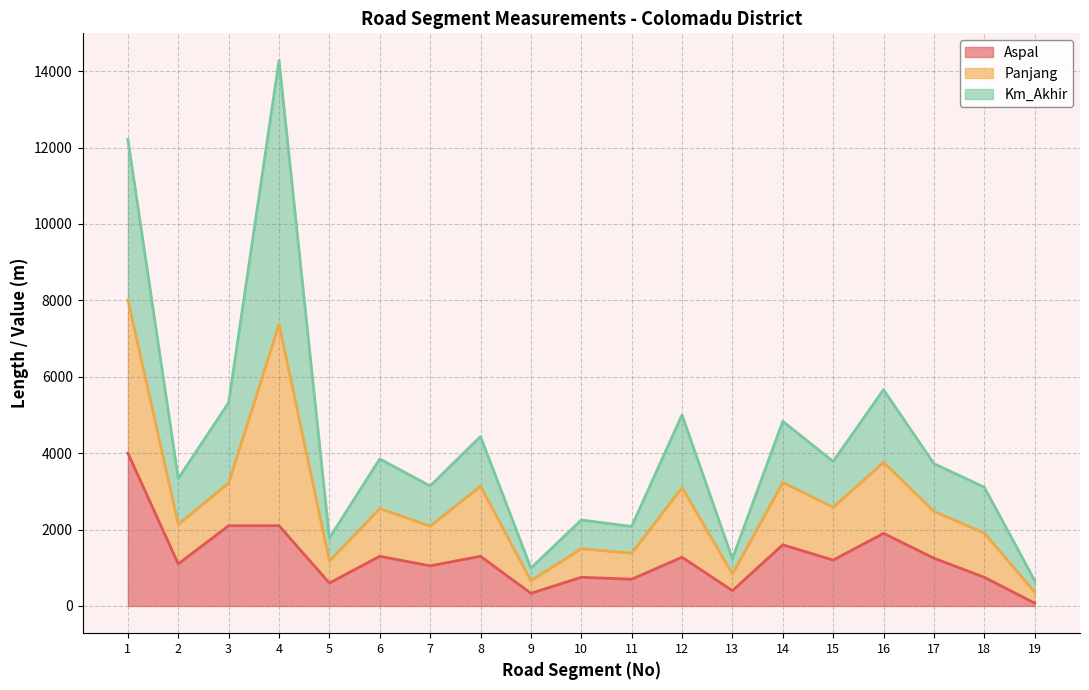

At which label does Panjang reach its minimum?

19